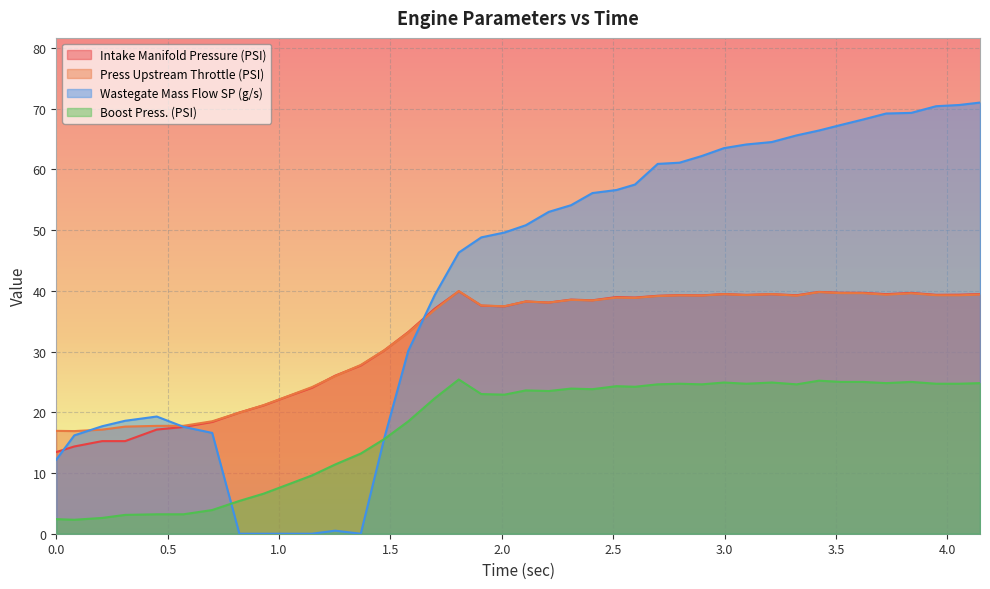

Where do Press Upstream Throttle (PSI) and Wastegate Mass Flow SP (g/s) first cross each other?

0.081 and 0.206